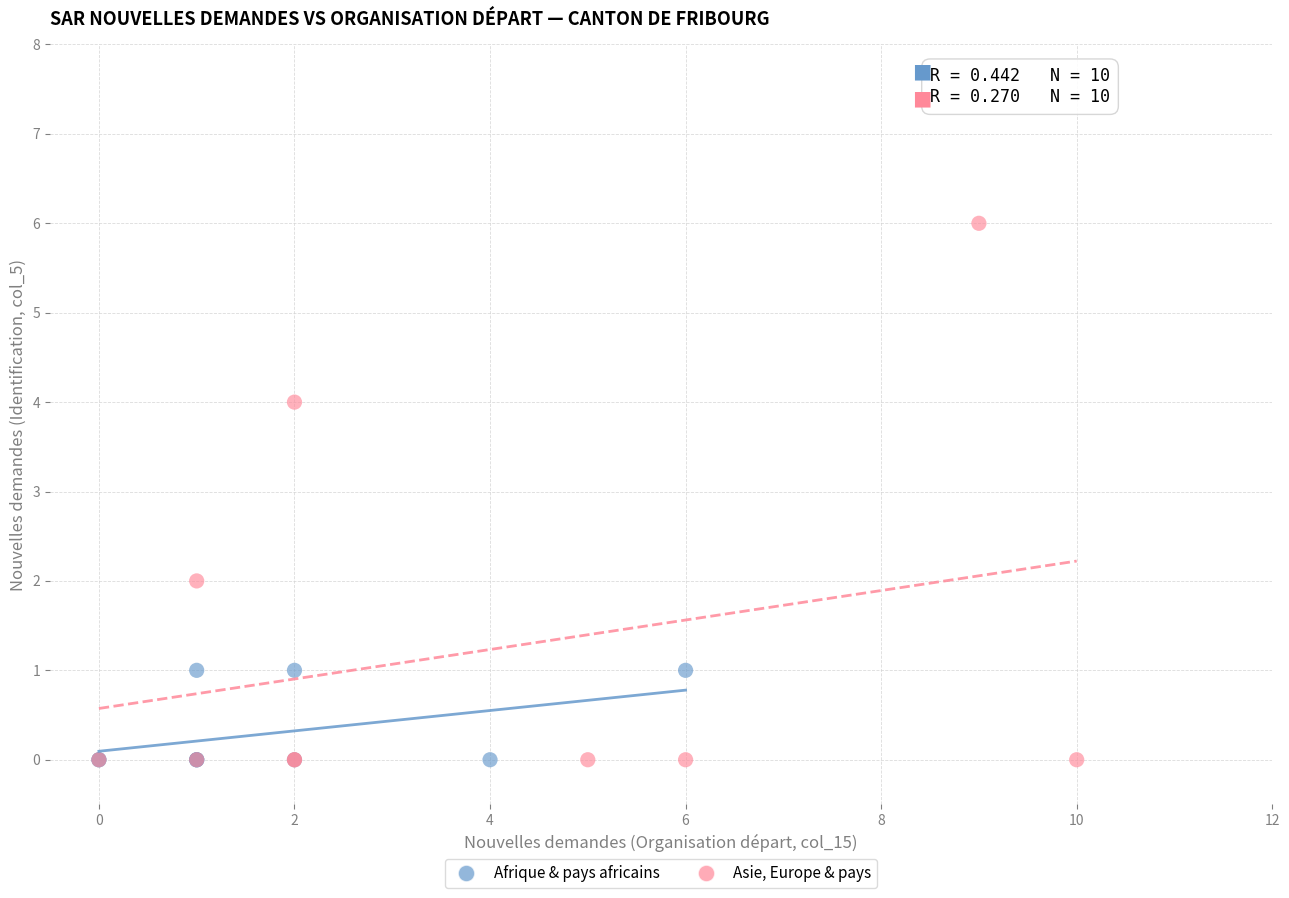

Which series reaches the maximum Y coordinate?

Asie, Europe & pays